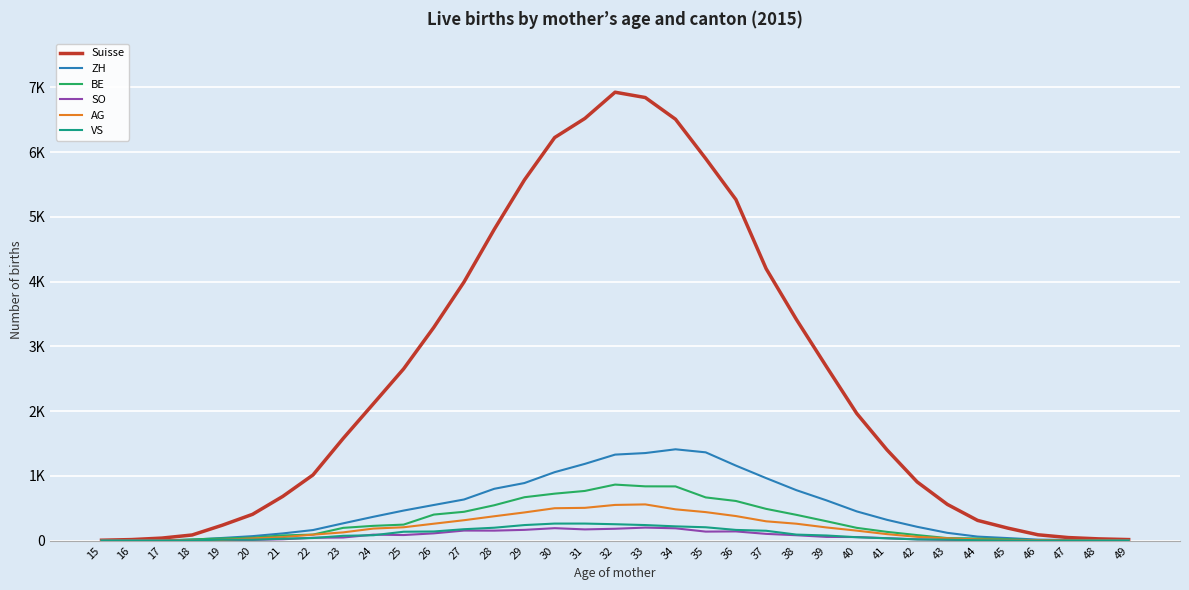

Is it true that ZH equals 551 at 26?

True